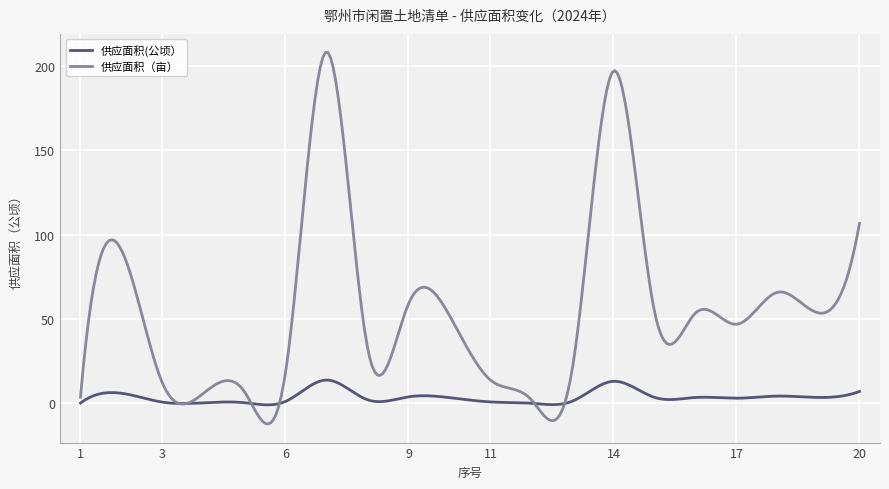

List the series in order of their peak value, lowest first.

供应面积(公顷）, 供应面积（亩）